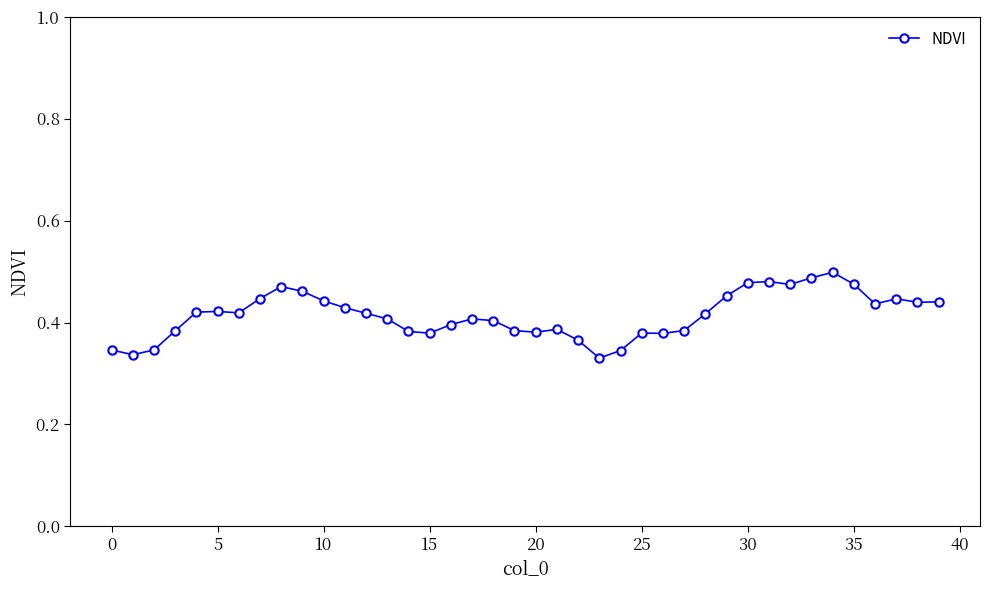

True or false: there are more than 1 points higher than both neighbors.

True